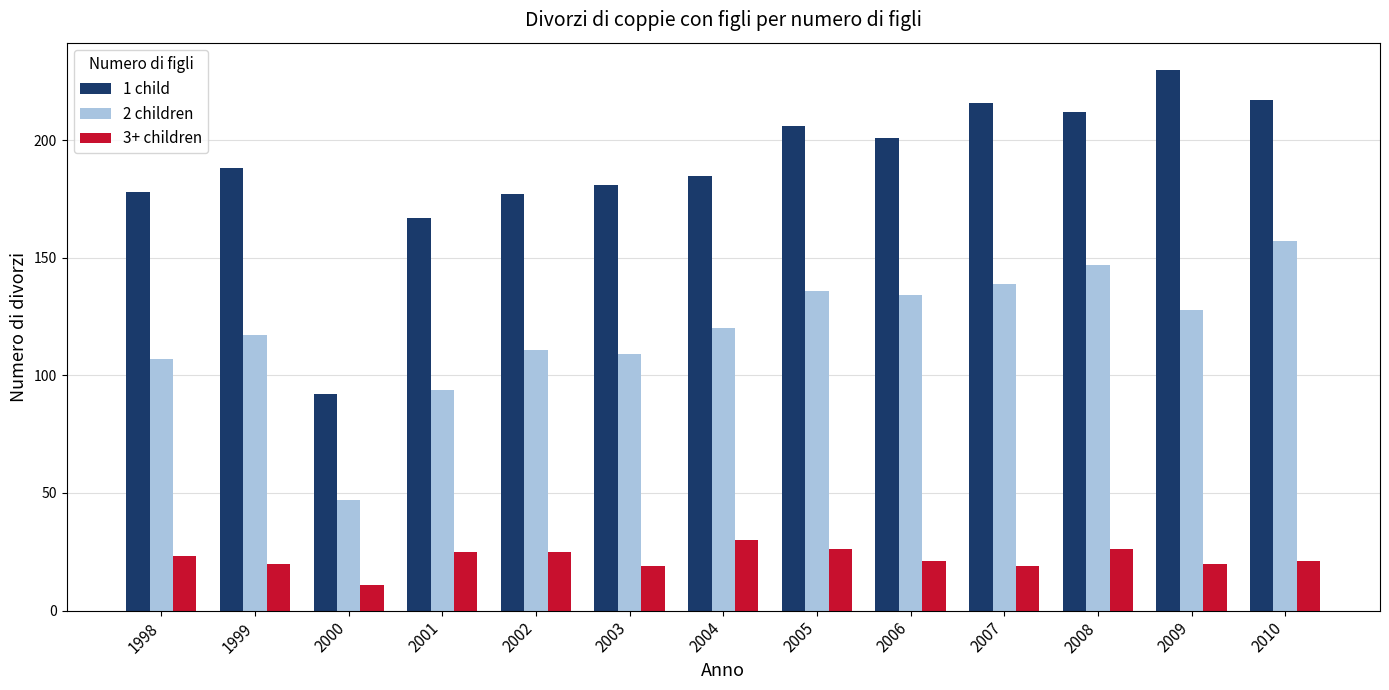

True or false: 3+ children has a value of 21 at 2006.

True